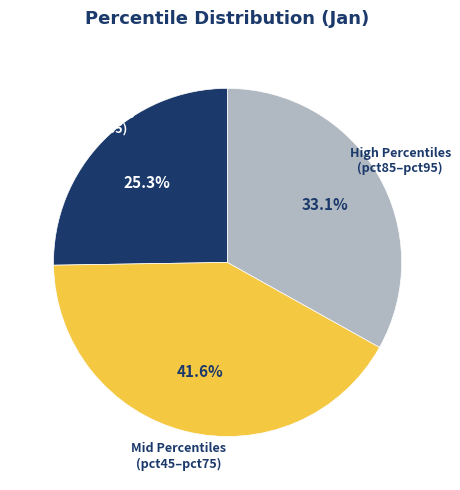

Which slice is the smallest?

Low Percentiles (pct05–pct35)